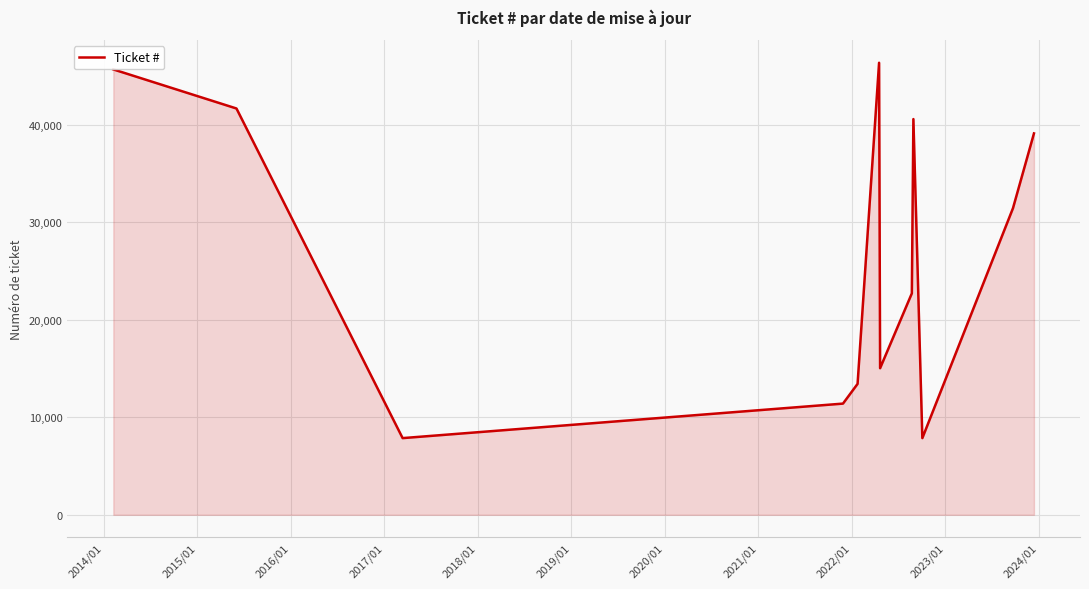

True or false: there are more than 2 points higher than both neighbors.

False